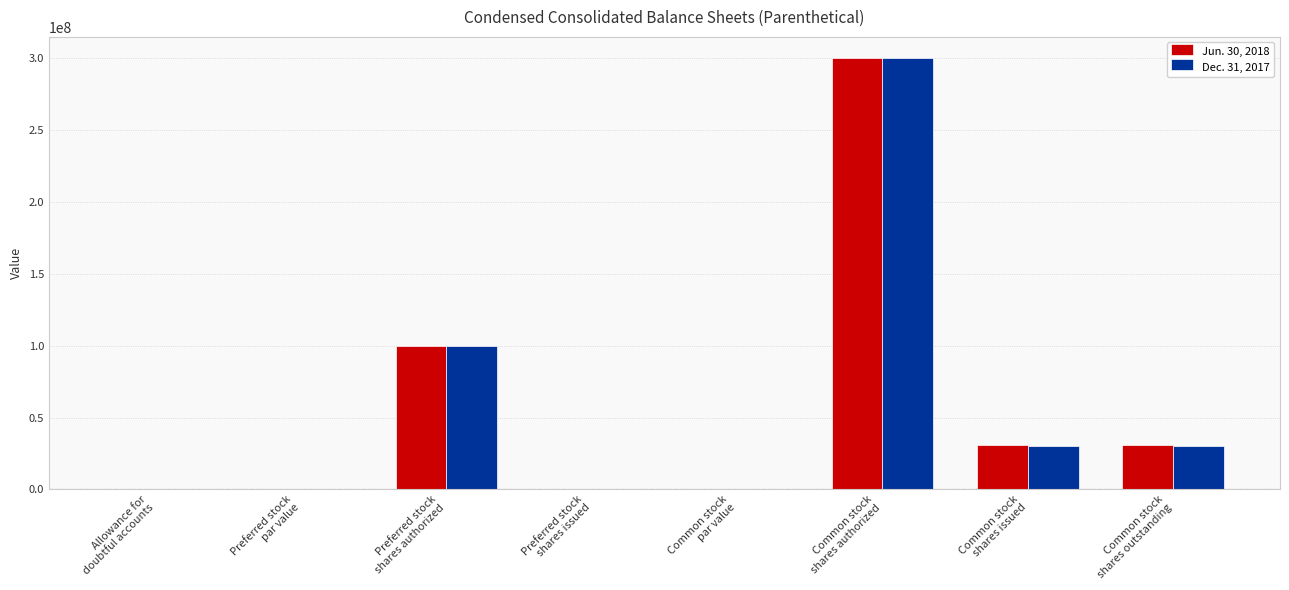

Are the bars grouped side by side (vs. stacked)?

Yes